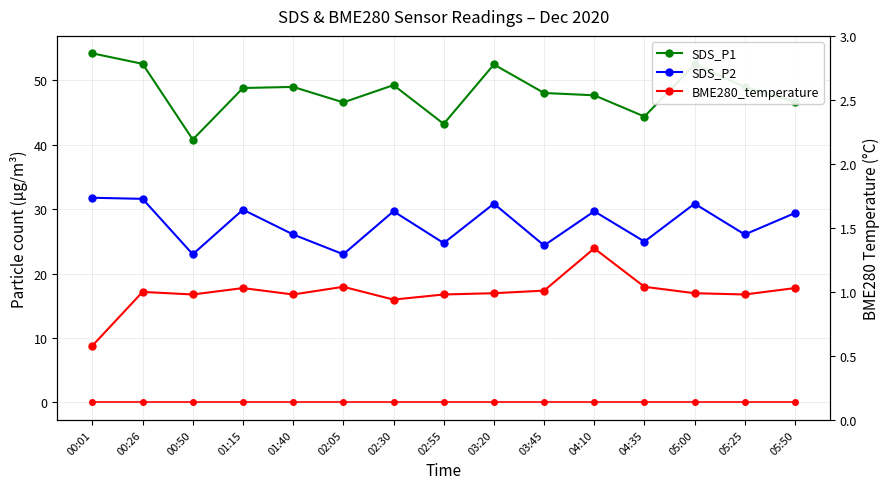

Where is BME280_temperature nearest to the value 0?

00:01